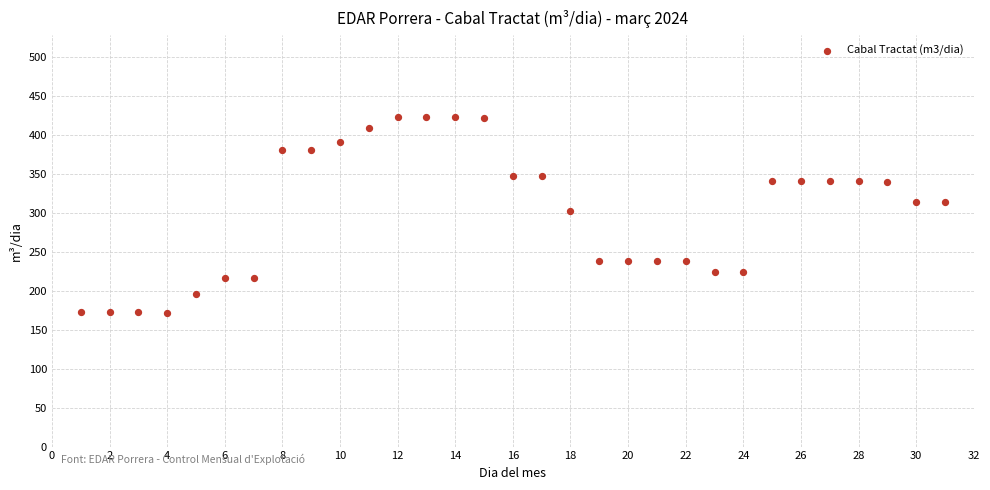

What is the range of Y values (max minus min)?

251